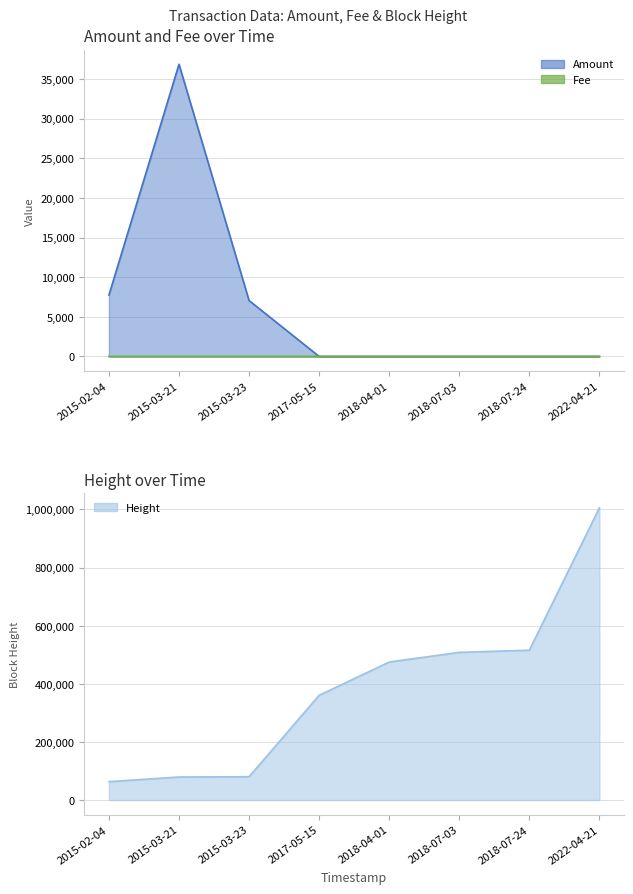

True or false: Amount and Fee intersect in this chart.

True